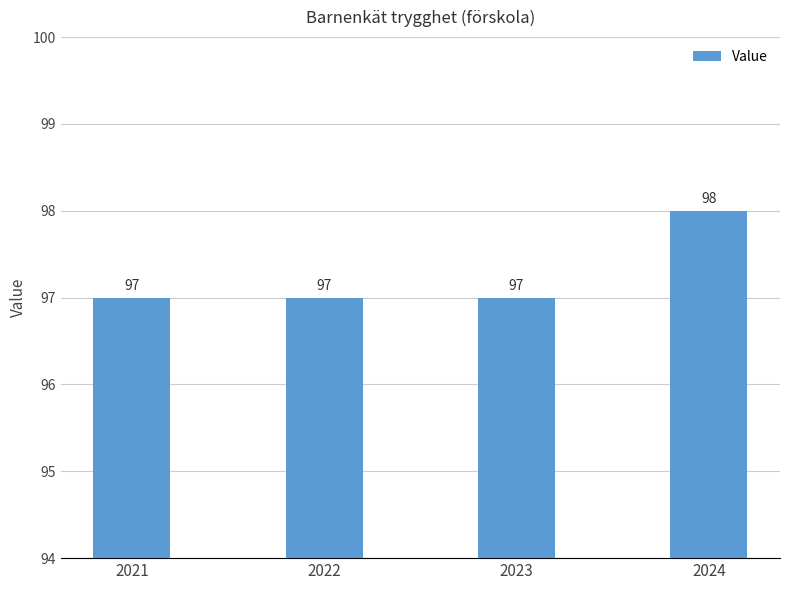

What is the difference between the maximum and minimum values?

1